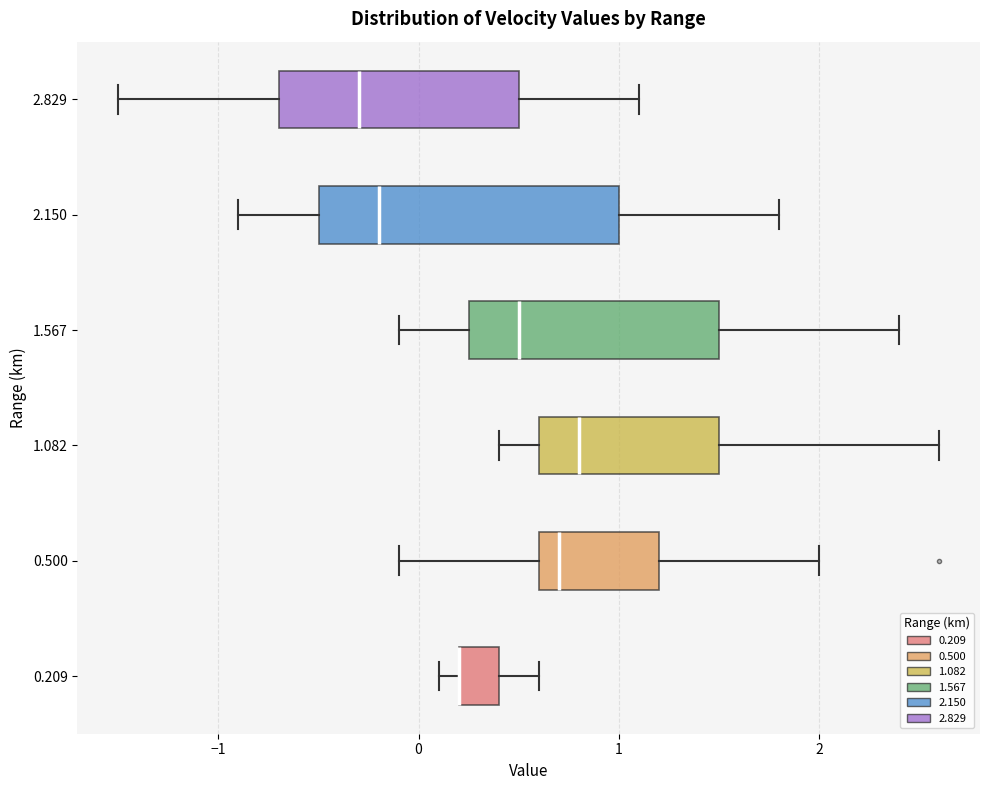

Reading bottom to top, read every box against the x-axis: the position of its median line, the range the box covers, and the ends of its whiskers. The values are not printed on the chart, so give them approximately, as read against the axis.

0.209: median 0.2 (drawn on the box's left edge), box 0.2 to 0.4, whiskers 0.1 to 0.6
0.500: median 0.7, box 0.6 to 1.2, whiskers -0.1 to 2.0
1.082: median 0.8, box 0.6 to 1.5, whiskers 0.4 to 2.6
1.567: median 0.5, box 0.3 to 1.5, whiskers -0.1 to 2.4
2.150: median -0.2, box -0.5 to 1.0, whiskers -0.9 to 1.8
2.829: median -0.3, box -0.7 to 0.5, whiskers -1.5 to 1.1